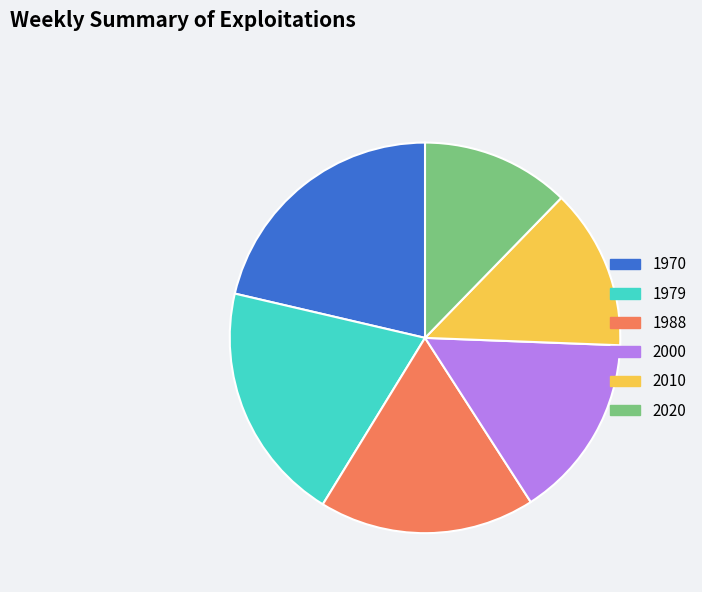

Count the number of slices in the pie.

6